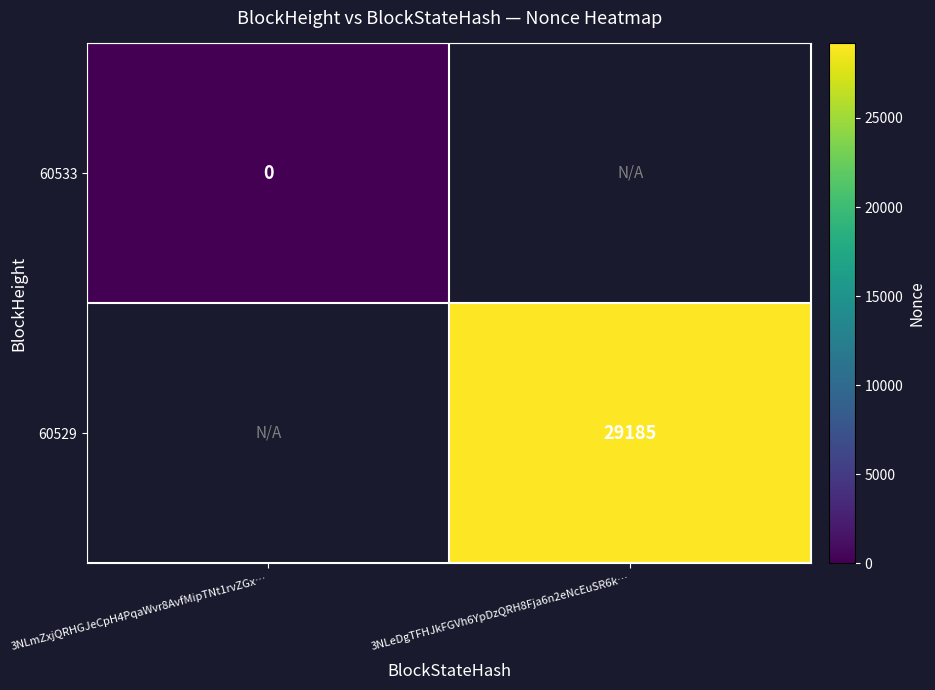

The value of 60529 at 3NLeDgTFHJkFGVh6YpDzQRH8Fja6n2eNcEuSR6k… is 29185. True or false?

True